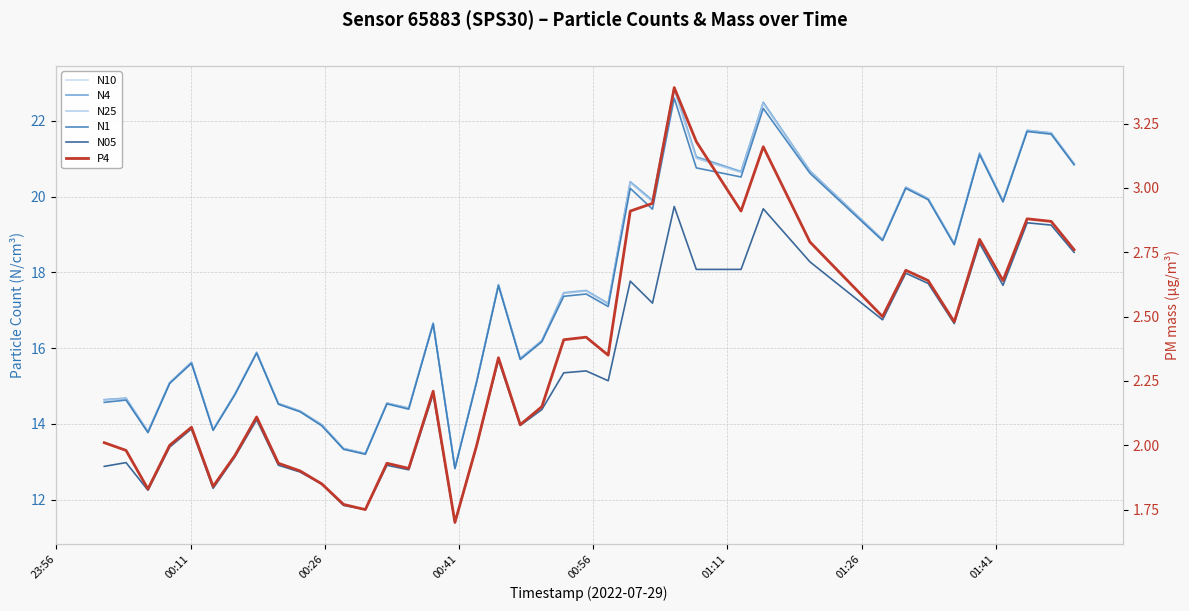

Which series has the largest range (max minus min)?

N10